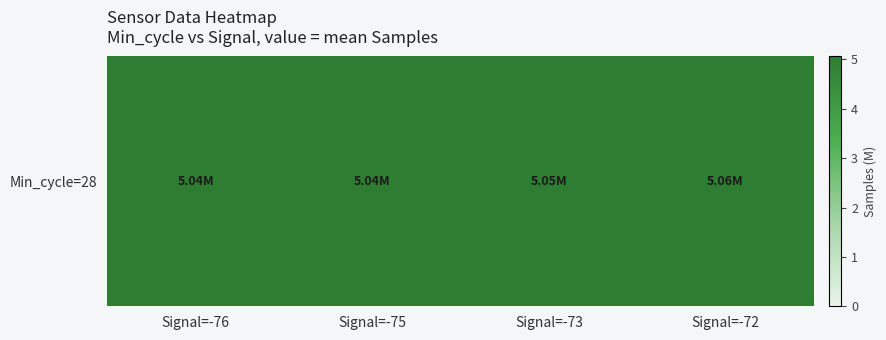

Which category has the lowest value across all series?

Signal=-75